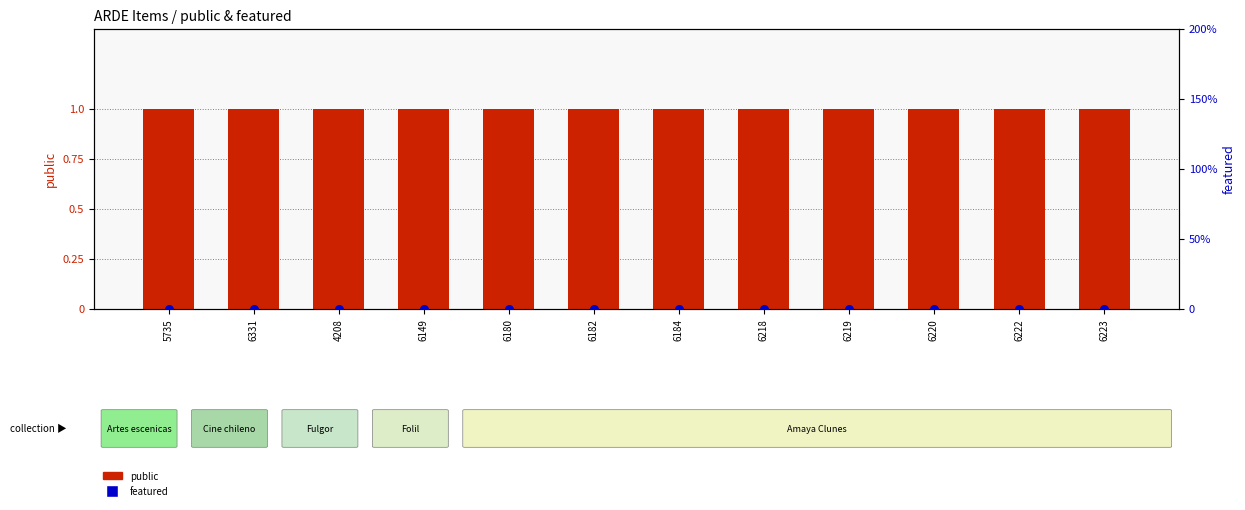

Which series has the widest spread of Y values?

public